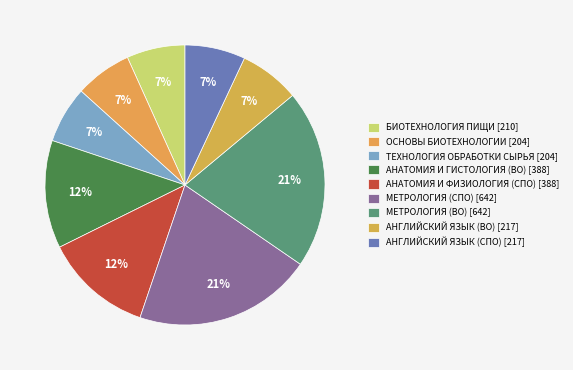

What percentage do АНГЛИЙСКИЙ ЯЗЫК (ВО) [217] and МЕТРОЛОГИЯ (СПО) [642] together represent?

27.6%